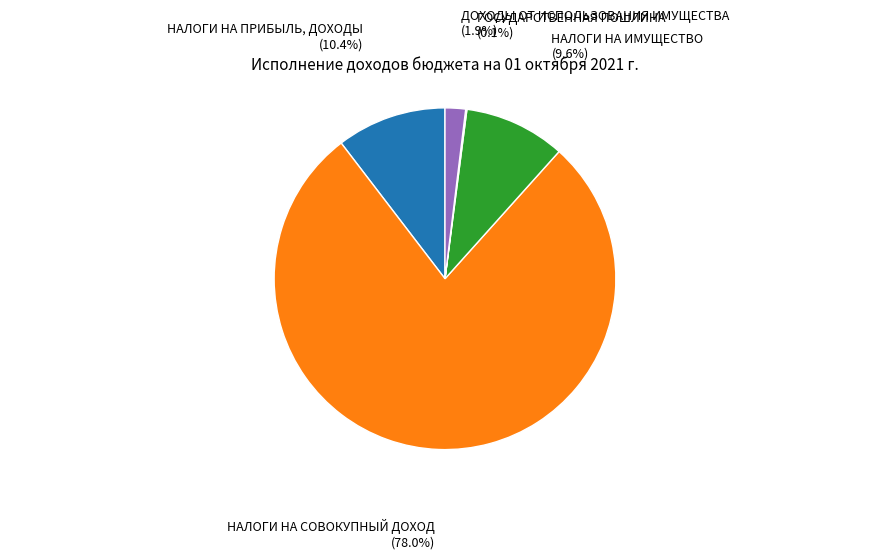

Which has a higher value, НАЛОГИ НА СОВОКУПНЫЙ ДОХОД or НАЛОГИ НА ПРИБЫЛЬ, ДОХОДЫ?

НАЛОГИ НА СОВОКУПНЫЙ ДОХОД